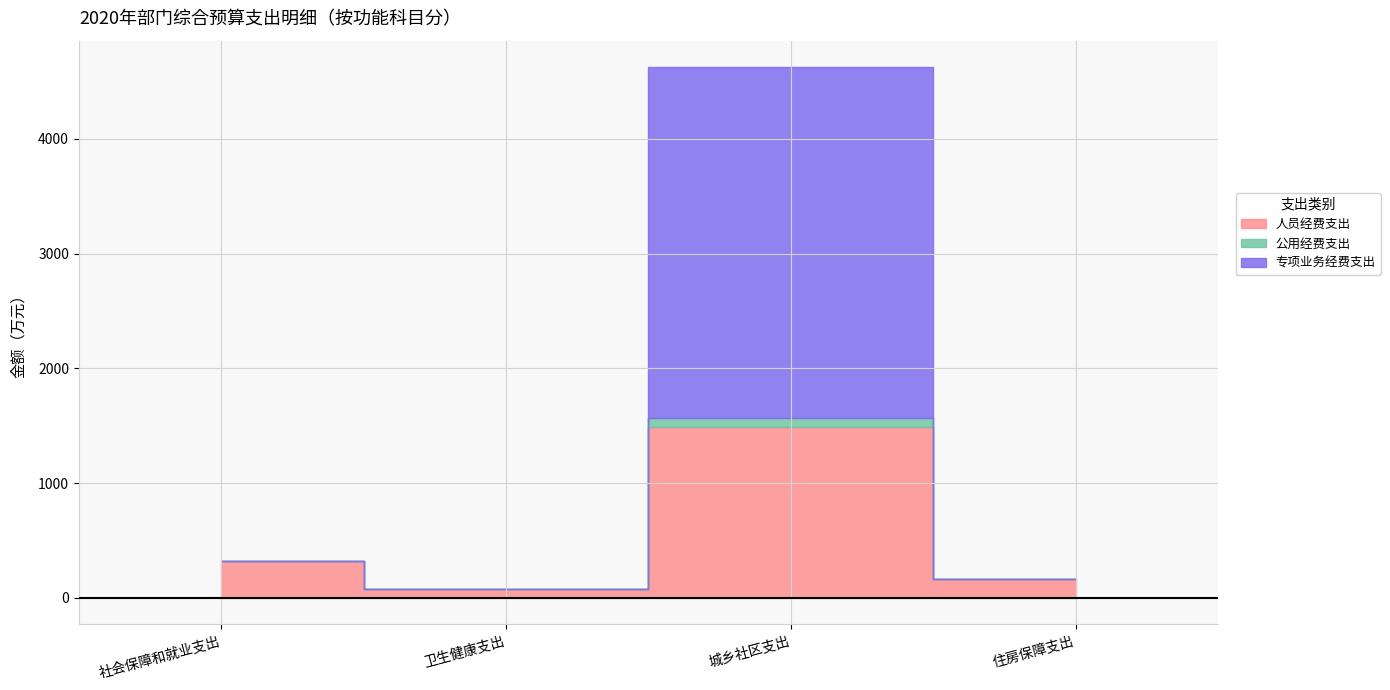

True or false: 人员经费支出 and 公用经费支出 cross at least once.

False